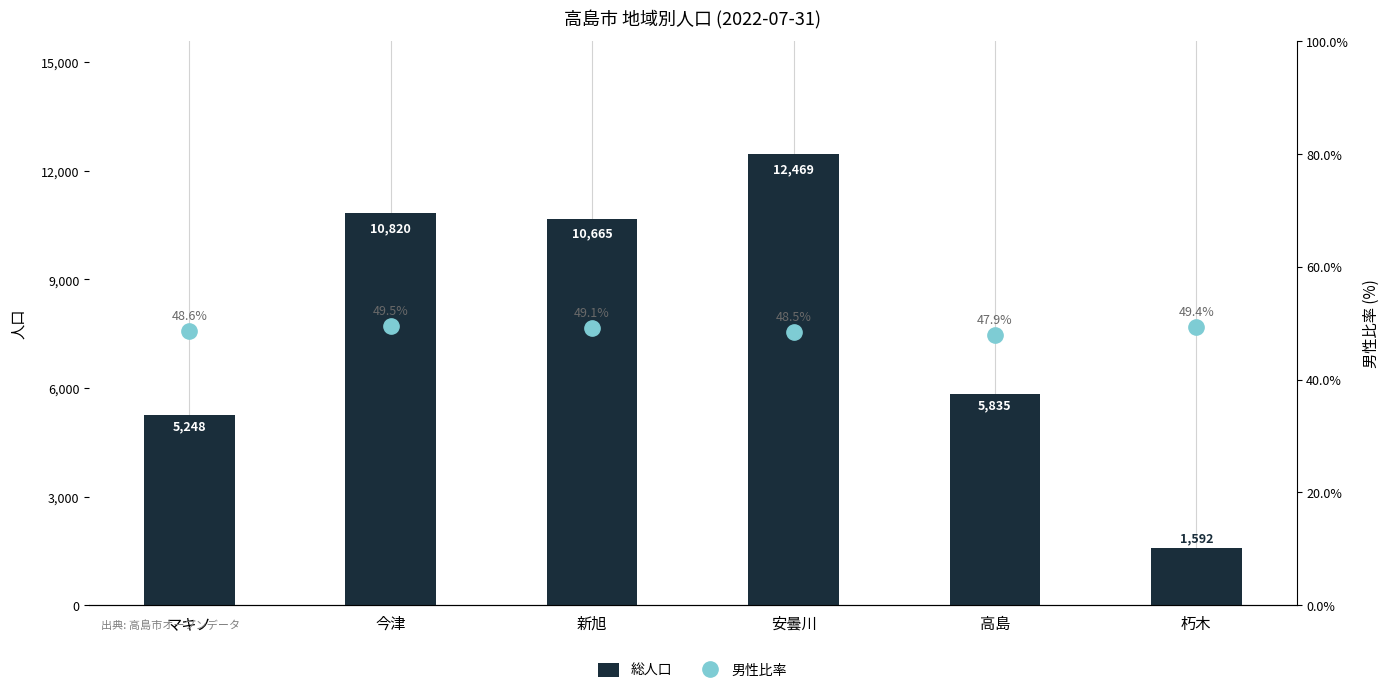

Where does the 総人口 series first go above 10665?

今津